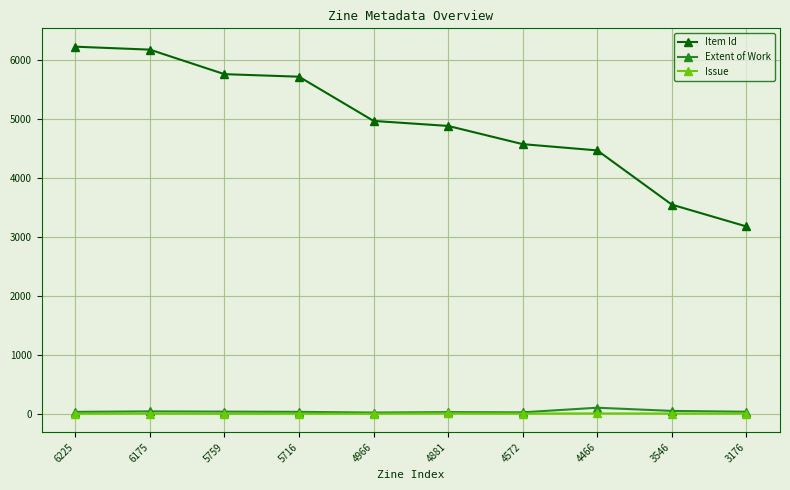

Which series has the largest range (max minus min)?

Item Id